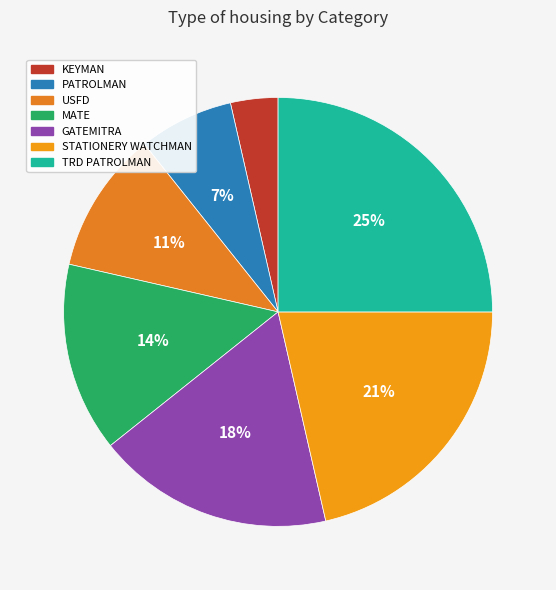

What is the smallest slice in the pie chart?

KEYMAN